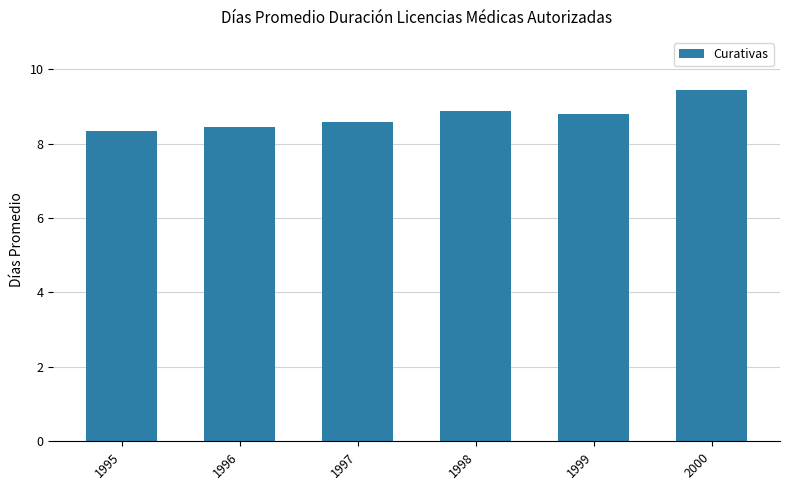

How many values are between 8 and 9?

5